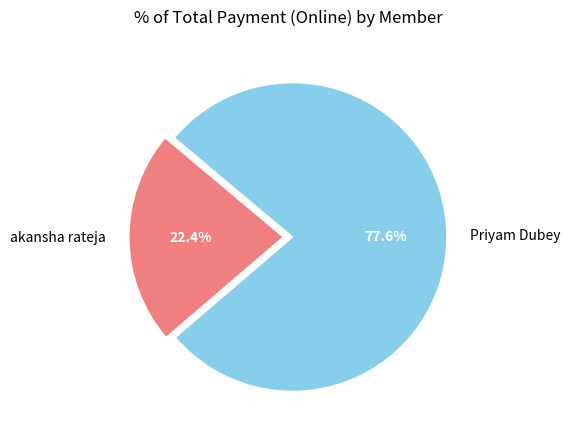

To the nearest percent, what is the difference between the akansha rateja and Priyam Dubey slice percentages?

55%